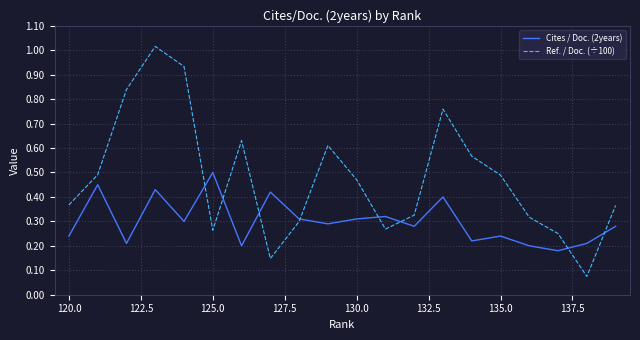

How many interior local peaks does the Ref. / Doc. (÷100) series have?

4